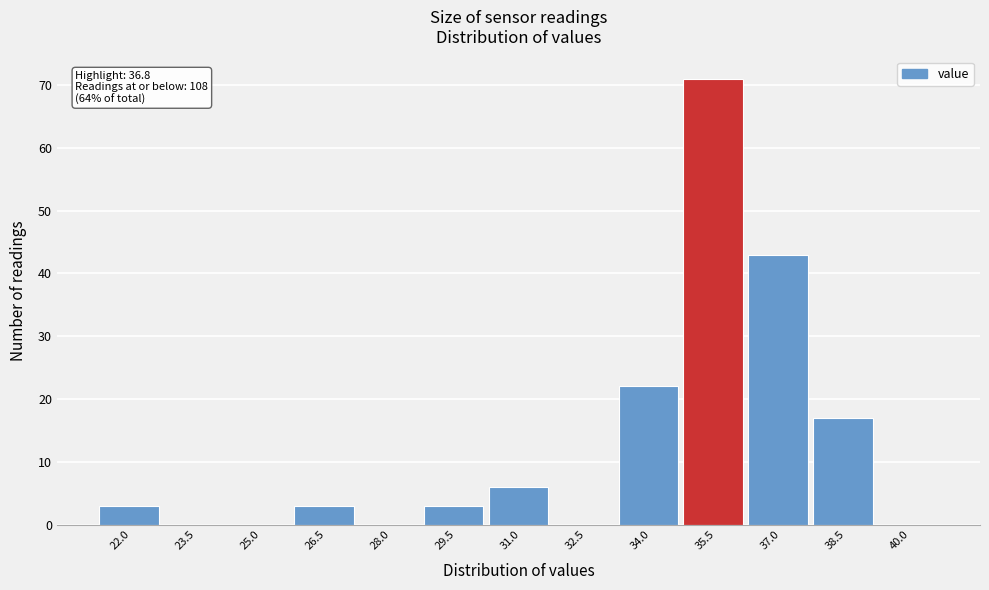

Reading left to right, what are all the values shown in this chart?

22.0=3	23.5=0	25.0=0	26.5=3	28.0=0	29.5=3	31.0=6	32.5=0	34.0=22	35.5=71	37.0=43	38.5=17	40.0=0